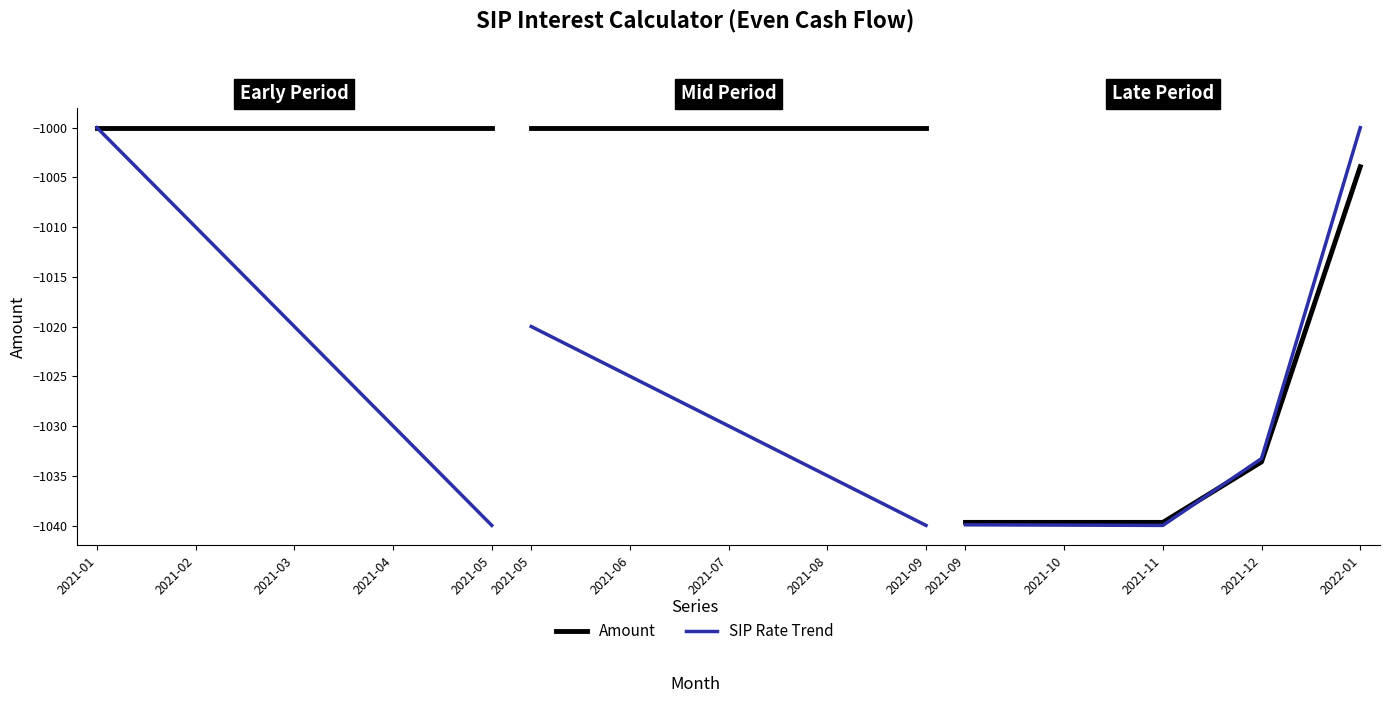

How many lines are shown in the chart?

2